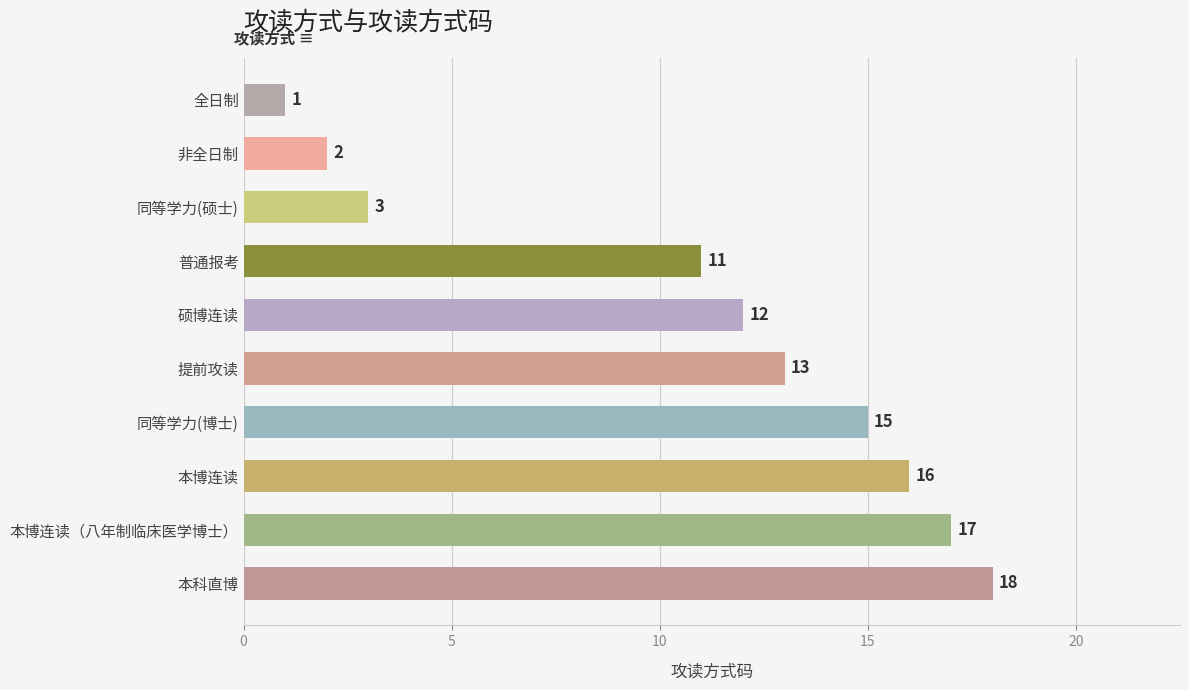

The value at 普通报考 is 18. True or false?

False